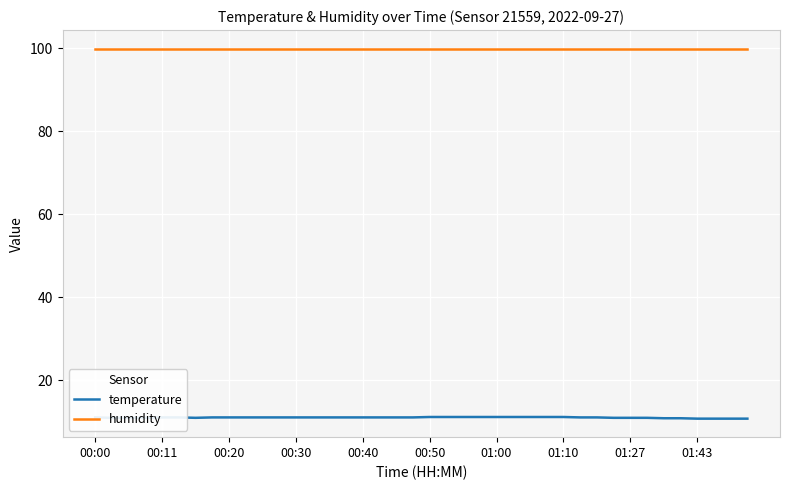

Which series has the largest total across all categories?

humidity